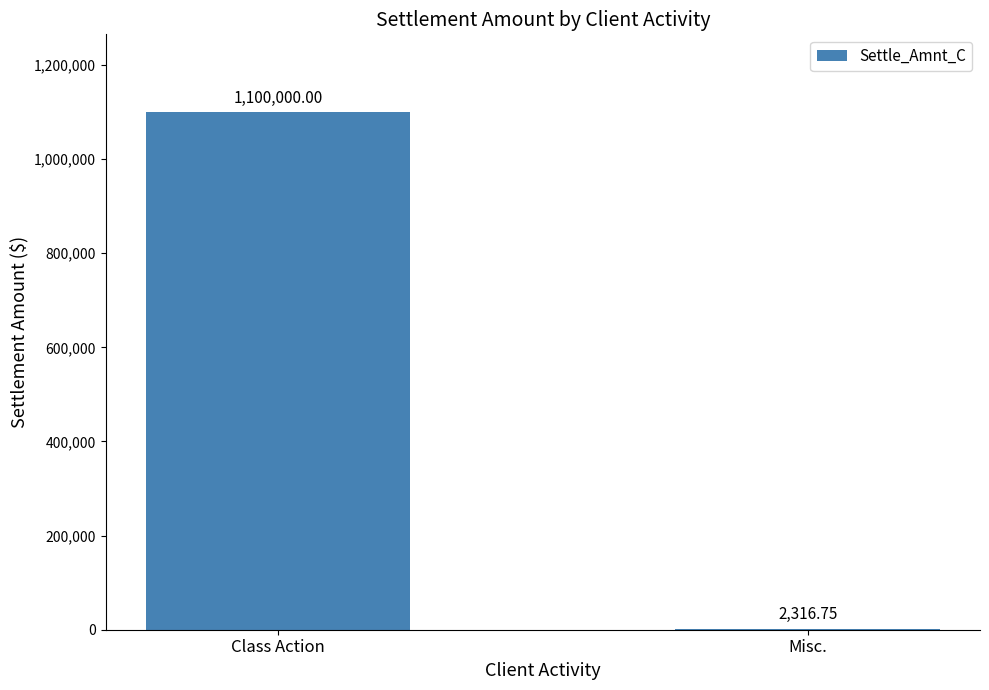

What is the sum of the values at Misc. and Class Action?

1102316.8